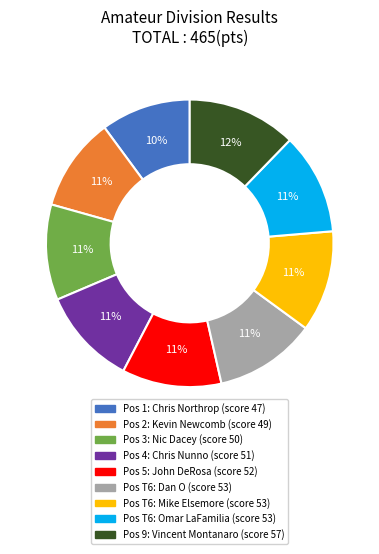

To the nearest percent, what is the difference between the largest and smallest slice percentages?

2%